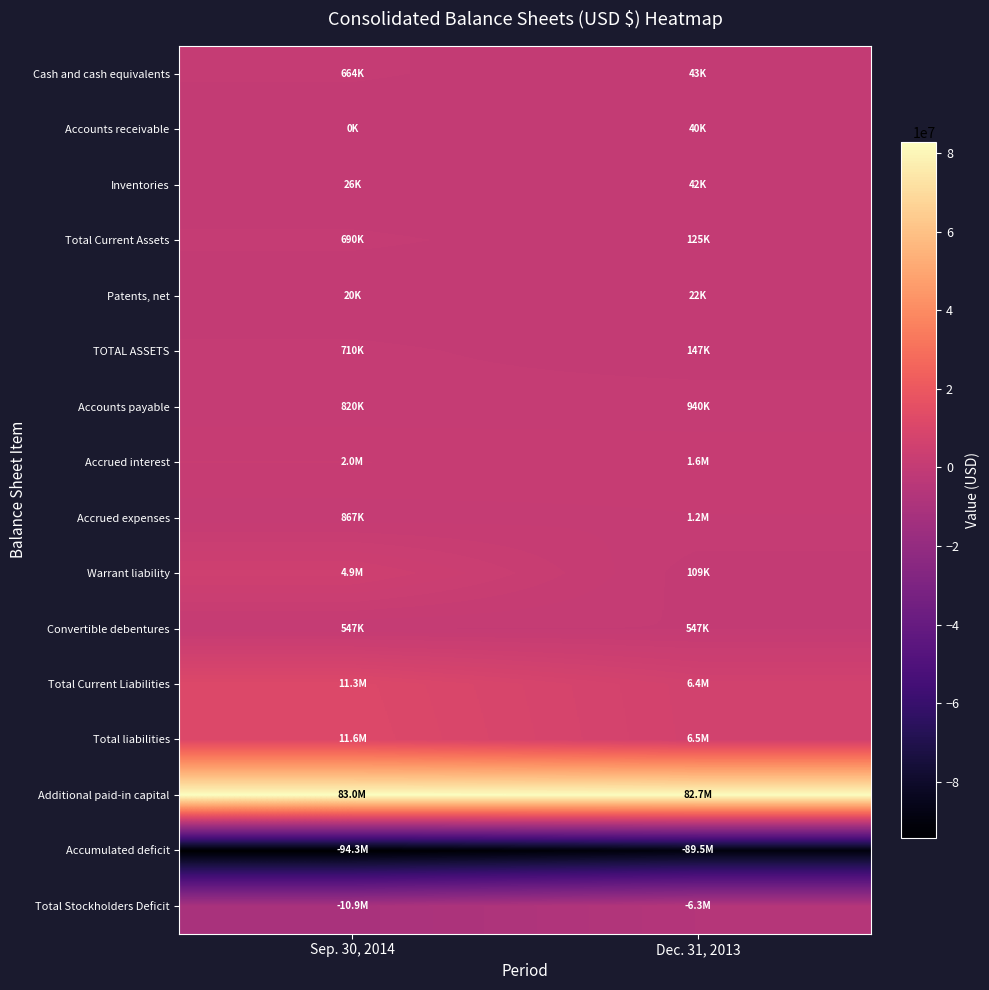

Rank the series by their maximum value, from highest to lowest.

Additional paid-in capital, Total liabilities, Total Current Liabilities, Warrant liability, Accrued interest, Accrued expenses, Accounts payable, TOTAL ASSETS, Total Current Assets, Cash and cash equivalents, Convertible debentures, Inventories, Accounts receivable, Patents, net, Total Stockholders Deficit, Accumulated deficit